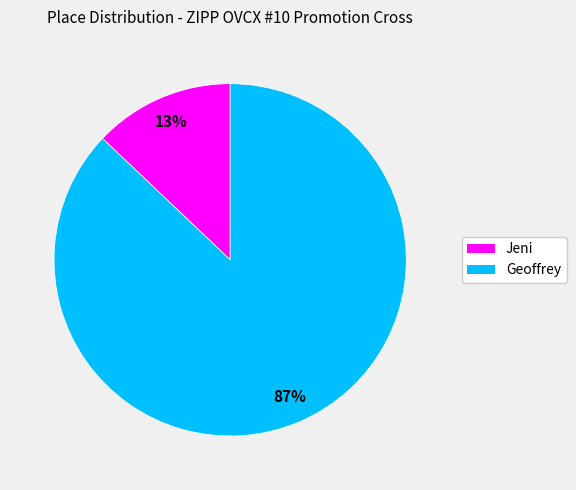

Rank the categories by value from highest to lowest.

Geoffrey, Jeni